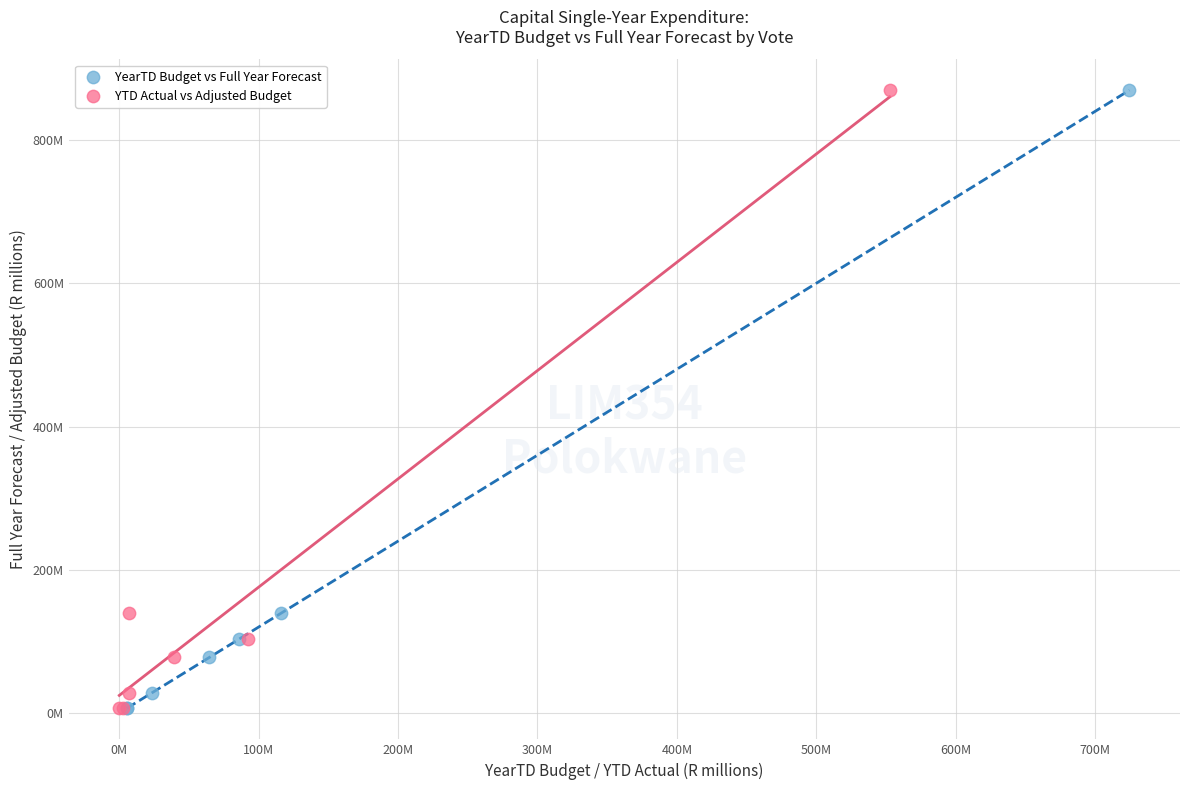

What are all the series names shown in the legend?

YearTD Budget vs Full Year Forecast, YTD Actual vs Adjusted Budget